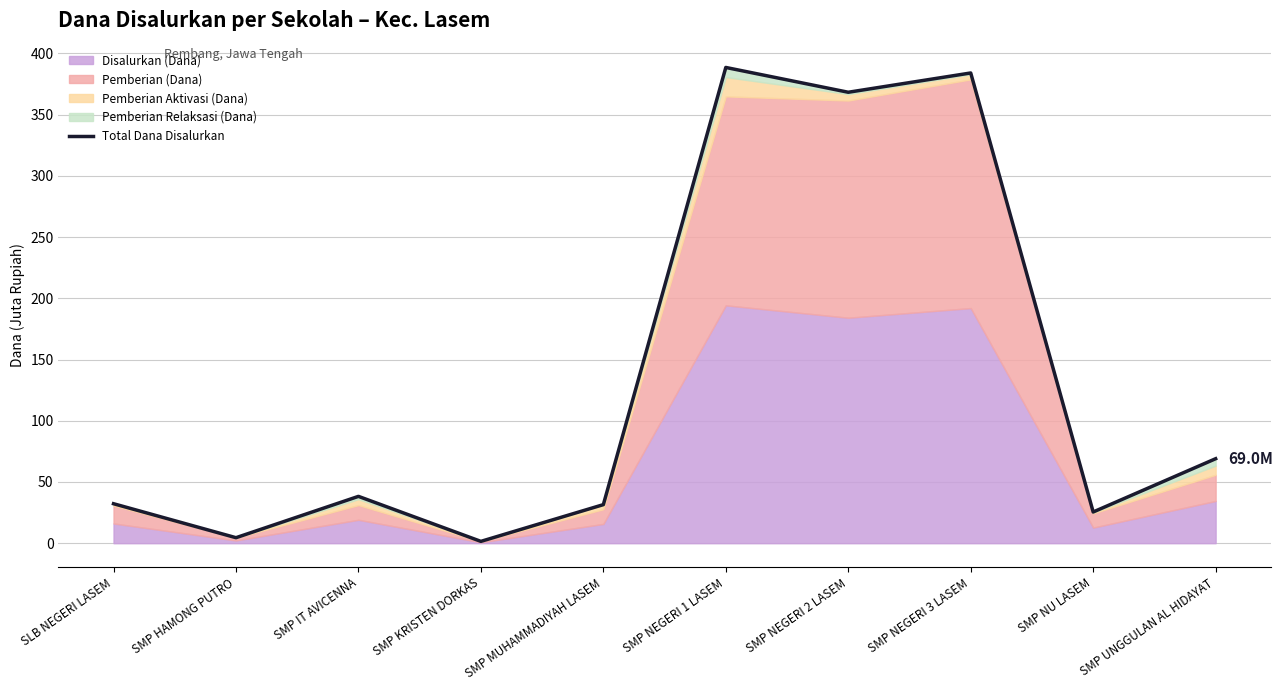

At which label does the data first exceed 38?

SMP IT AVICENNA